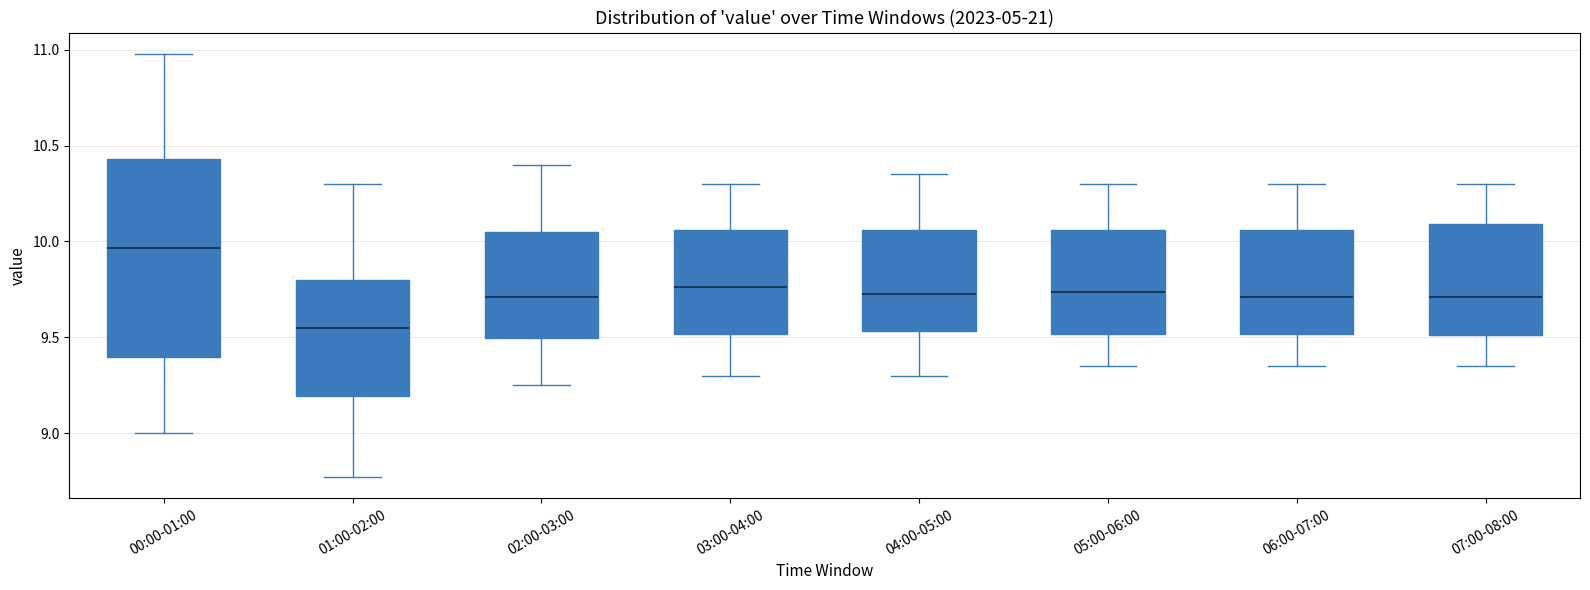

Reading left to right, read every box against the y-axis: the position of its median line, the range the box covers, and the ends of its whiskers. The values are not printed on the chart, so give them approximately, as read against the axis.

00:00-01:00: median 9.95, box 9.40 to 10.45, whiskers 9.00 to 11.00
01:00-02:00: median 9.55, box 9.20 to 9.80, whiskers 8.75 to 10.30
02:00-03:00: median 9.70, box 9.50 to 10.05, whiskers 9.25 to 10.40
03:00-04:00: median 9.75, box 9.50 to 10.05, whiskers 9.30 to 10.30
04:00-05:00: median 9.75, box 9.55 to 10.05, whiskers 9.30 to 10.35
05:00-06:00: median 9.75, box 9.50 to 10.05, whiskers 9.35 to 10.30
06:00-07:00: median 9.70, box 9.50 to 10.05, whiskers 9.35 to 10.30
07:00-08:00: median 9.70, box 9.50 to 10.10, whiskers 9.35 to 10.30